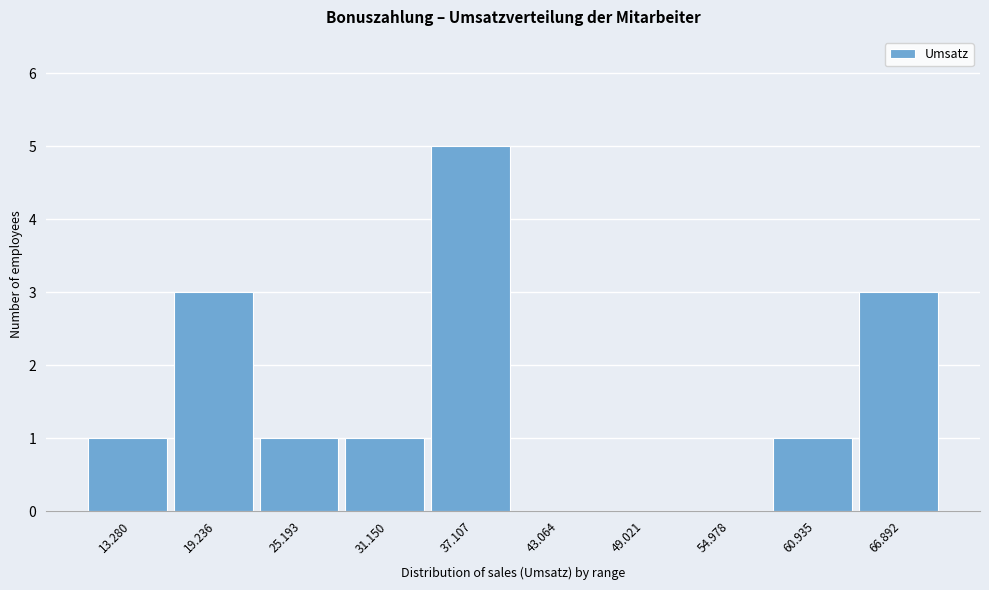

Reading right to left, what are all the values shown in this chart?

66.892=3	60.935=1	54.978=0	49.021=0	43.064=0	37.107=5	31.150=1	25.193=1	19.236=3	13.280=1